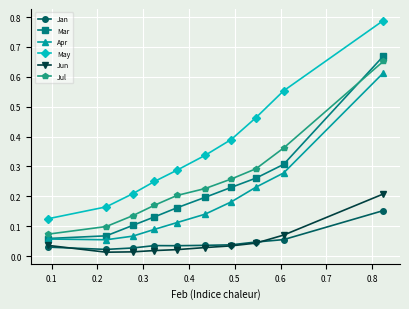

True or false: Mar and Jul cross at least once.

True